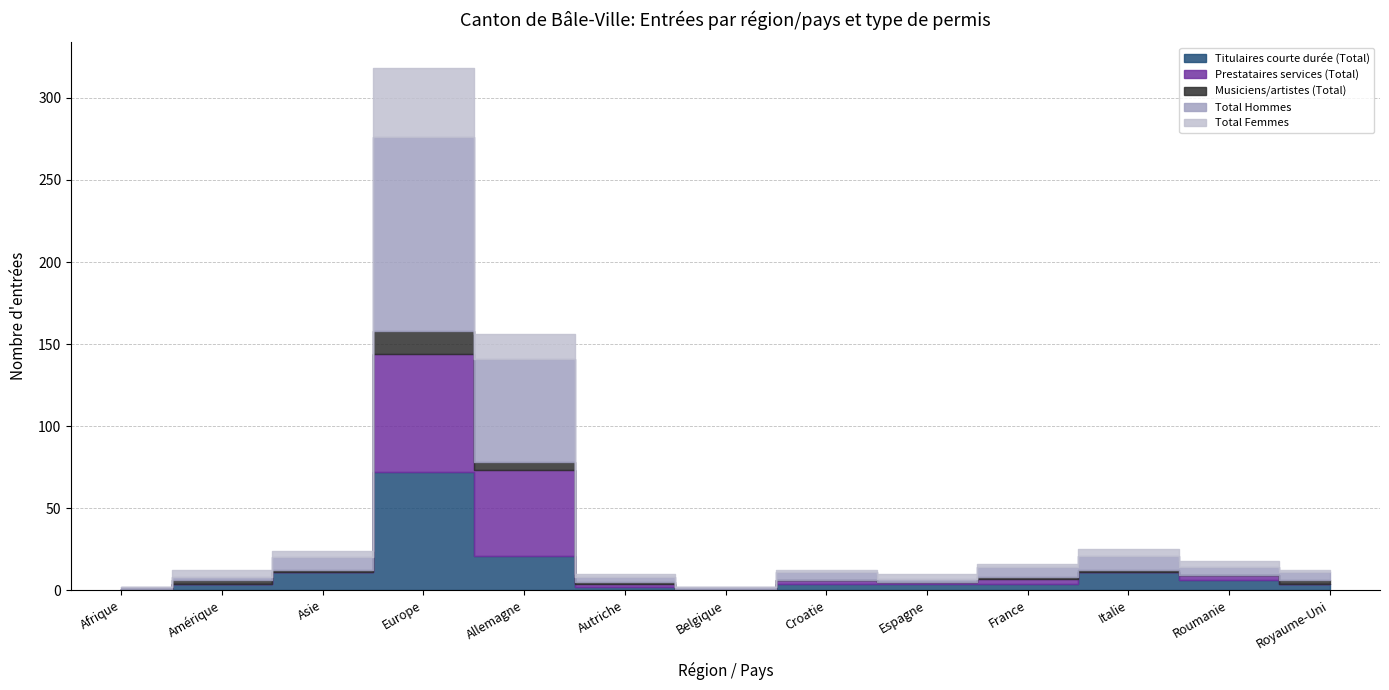

Where is Total Hommes nearest to the value 59?

Allemagne